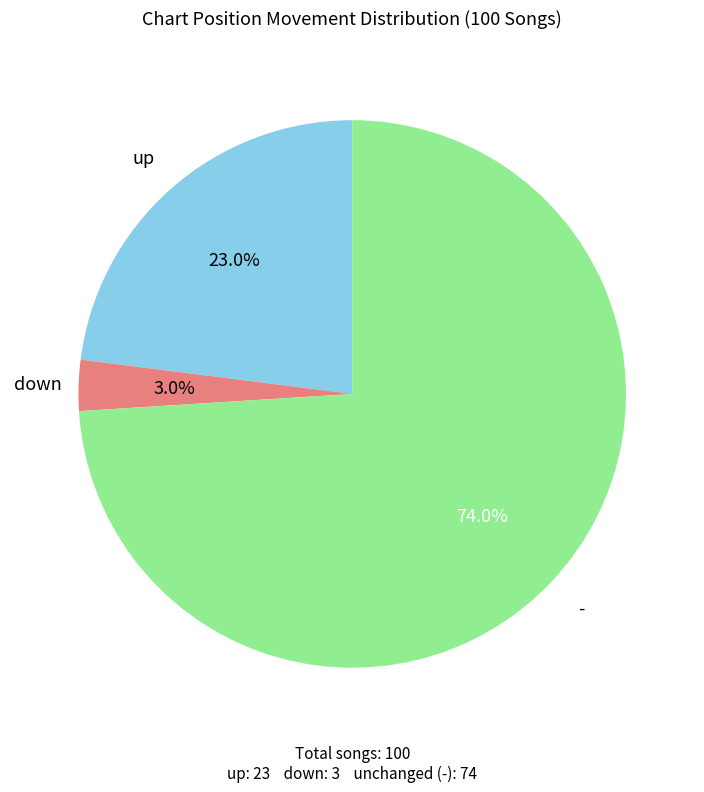

How many segments does this pie chart have?

3